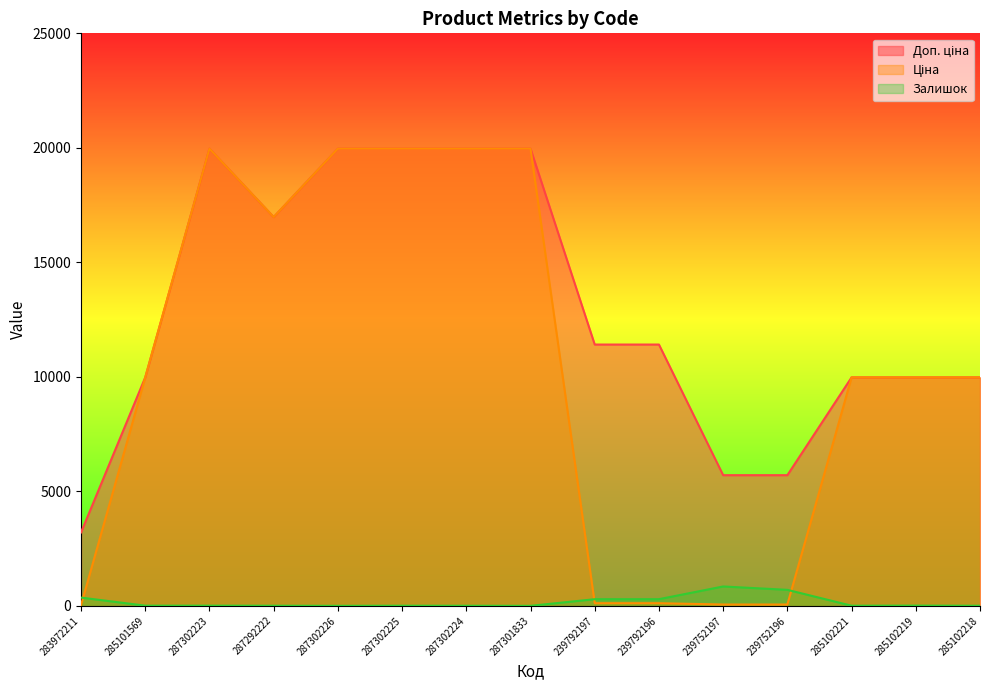

Which series has the widest spread of values?

Ціна